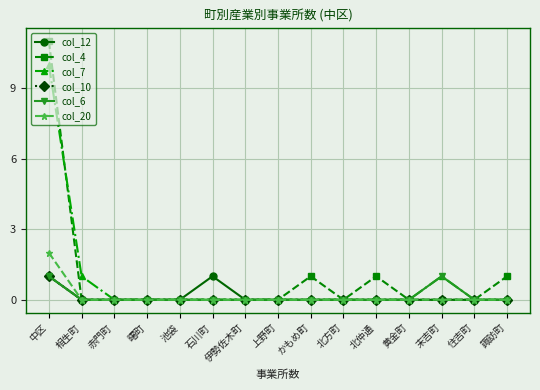

What are all the series names shown in the legend?

col_12, col_4, col_7, col_10, col_6, col_20